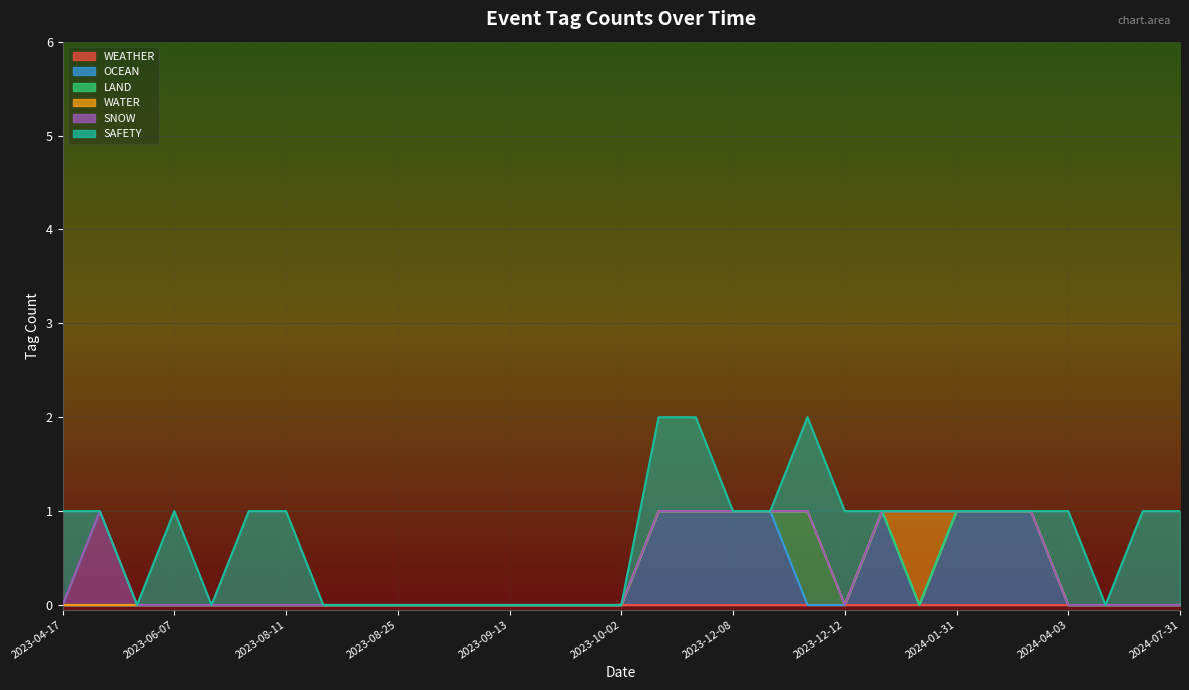

How many lines are shown in the chart?

6